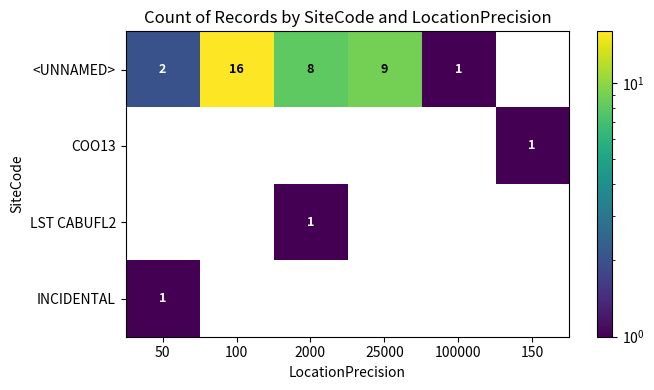

Which series has the largest range (max minus min)?

<UNNAMED>